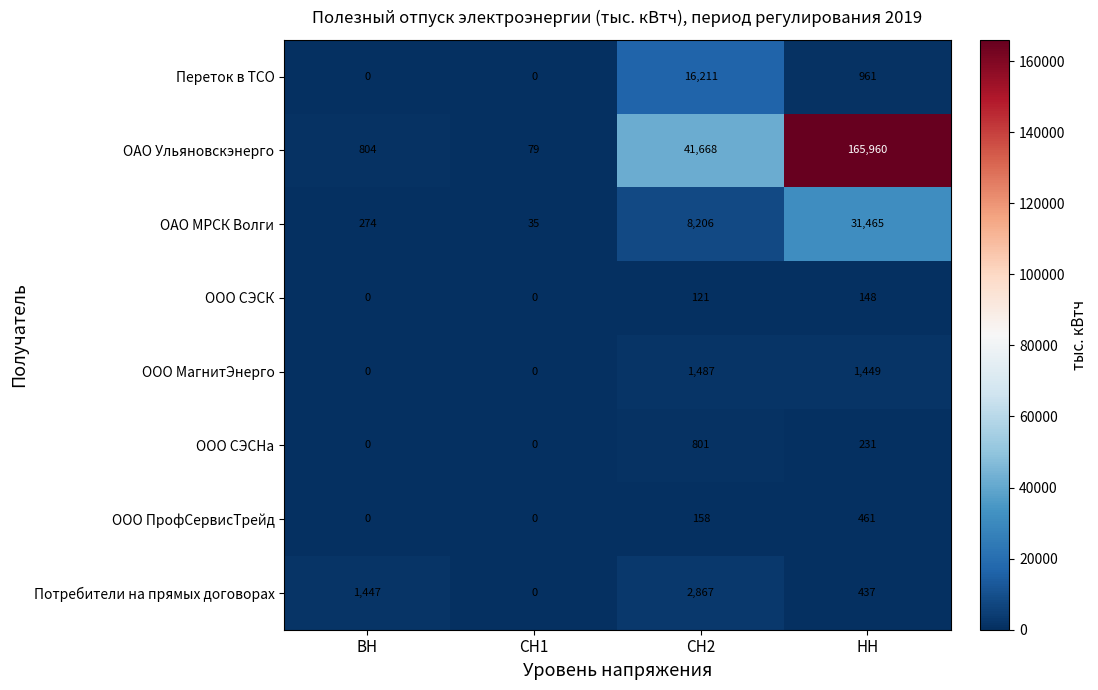

Where is Переток в ТСО nearest to the value 8105?

НН